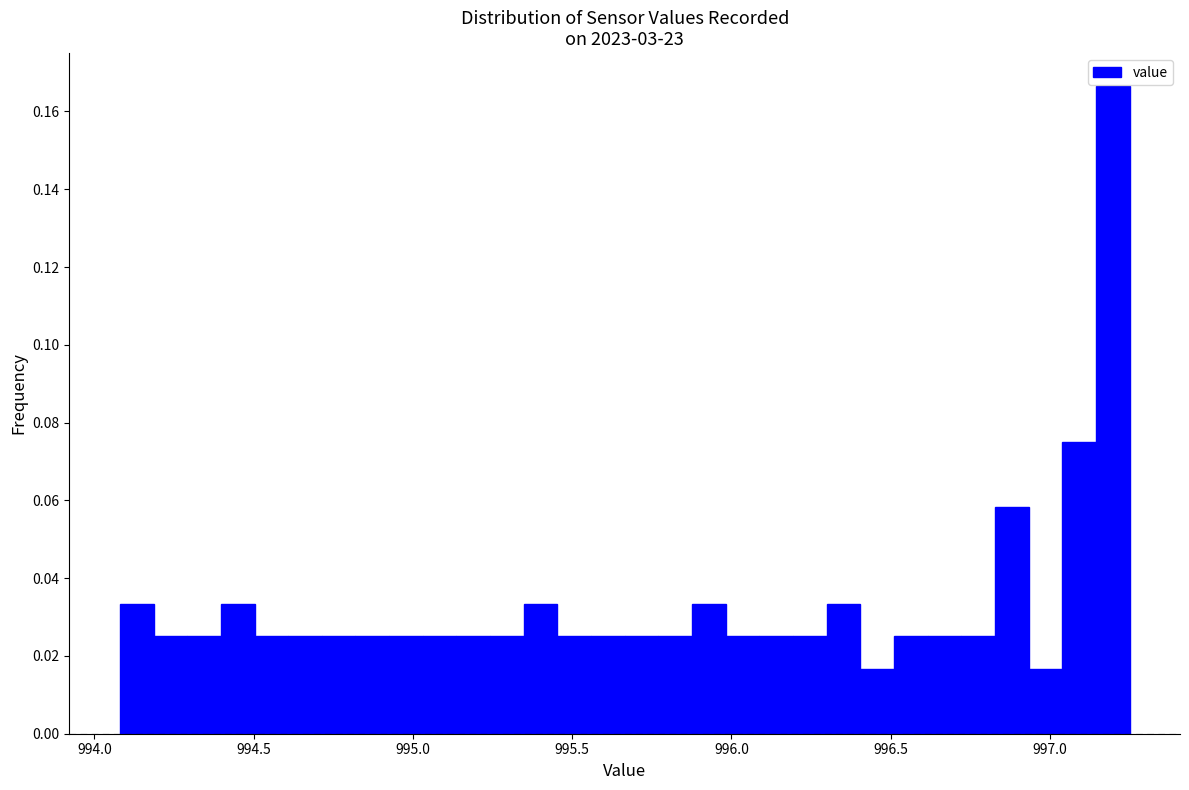

Read against the x-axis, roughly where is the centre of the tallest bar?

997.20